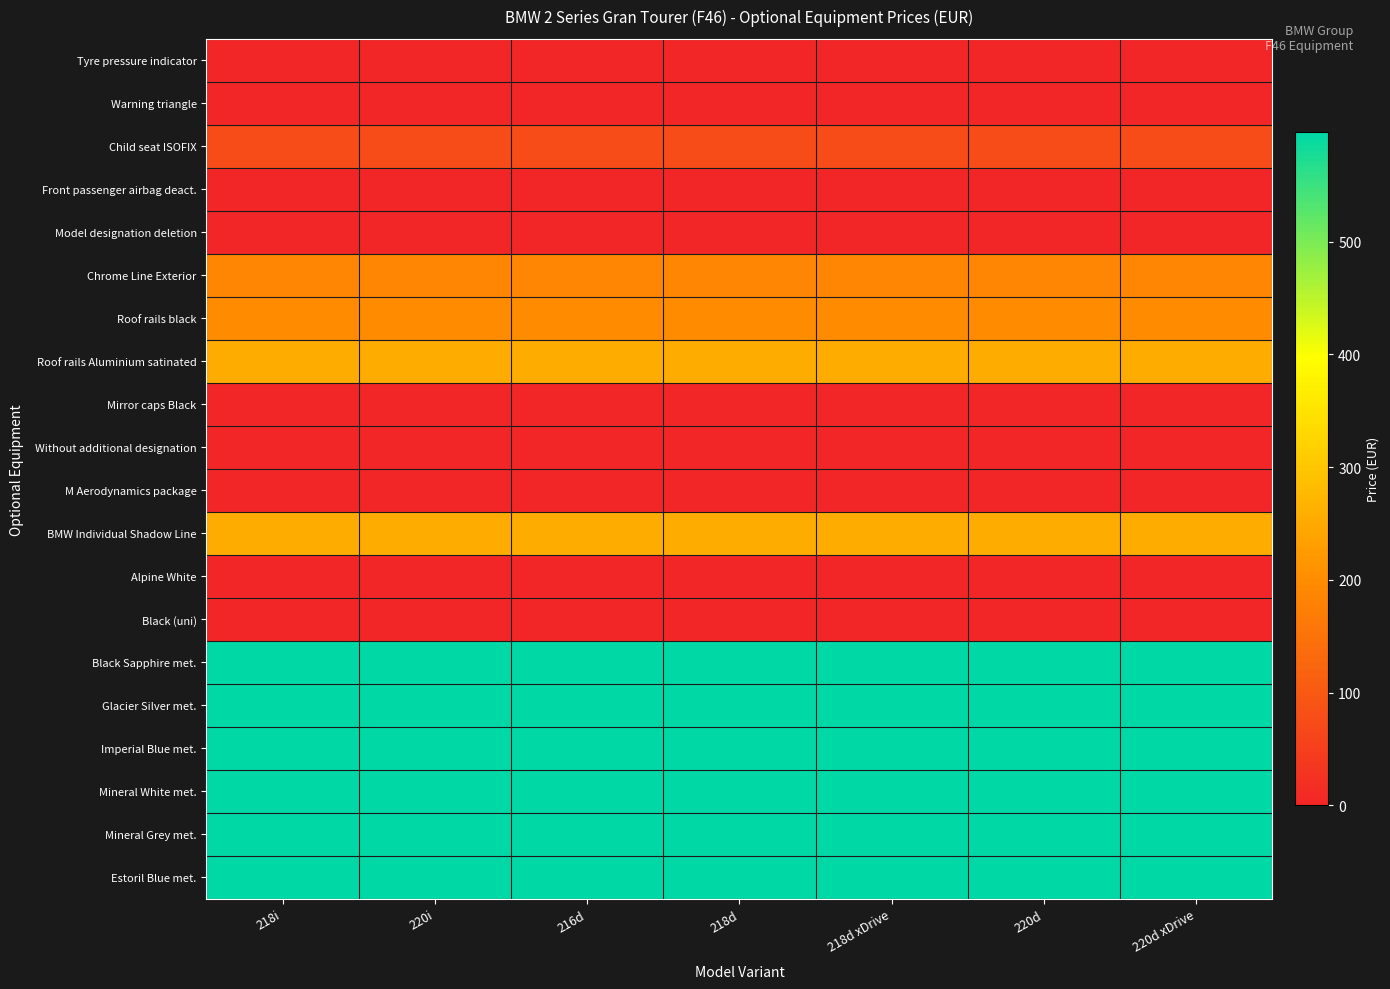

At which category does the chart reach its minimum across all series?

218i